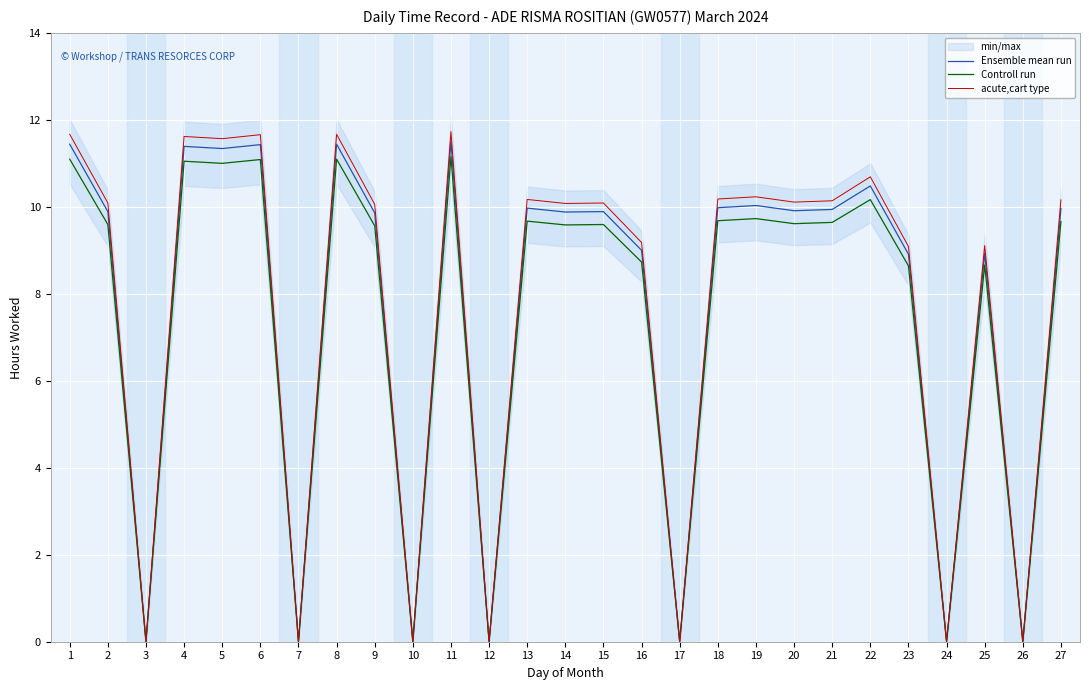

Reading left to right, what are all the values shown in this chart?

Ensemble mean run: 1=11.4	2=9.9	3=0.0	4=11.4	5=11.3	6=11.4	7=0.0	8=11.4	9=9.9	10=0.0	11=11.5	12=0.0	13=10.0	14=9.9	15=9.9	16=9.0	17=0.0	18=10.0	19=10.0	20=9.9	21=9.9	22=10.5	23=8.9	24=0.0	25=8.9	26=0.0	27=10.0
Controll run: 1=11.1	2=9.6	3=0.0	4=11.0	5=11.0	6=11.1	7=0.0	8=11.1	9=9.6	10=0.0	11=11.2	12=0.0	13=9.7	14=9.6	15=9.6	16=8.7	17=0.0	18=9.7	19=9.7	20=9.6	21=9.6	22=10.2	23=8.6	24=0.0	25=8.7	26=0.0	27=9.7
acute,cart type: 1=11.7	2=10.1	3=0.0	4=11.6	5=11.6	6=11.7	7=0.0	8=11.7	9=10.1	10=0.0	11=11.7	12=0.0	13=10.2	14=10.1	15=10.1	16=9.2	17=0.0	18=10.2	19=10.2	20=10.1	21=10.1	22=10.7	23=9.1	24=0.0	25=9.1	26=0.0	27=10.2